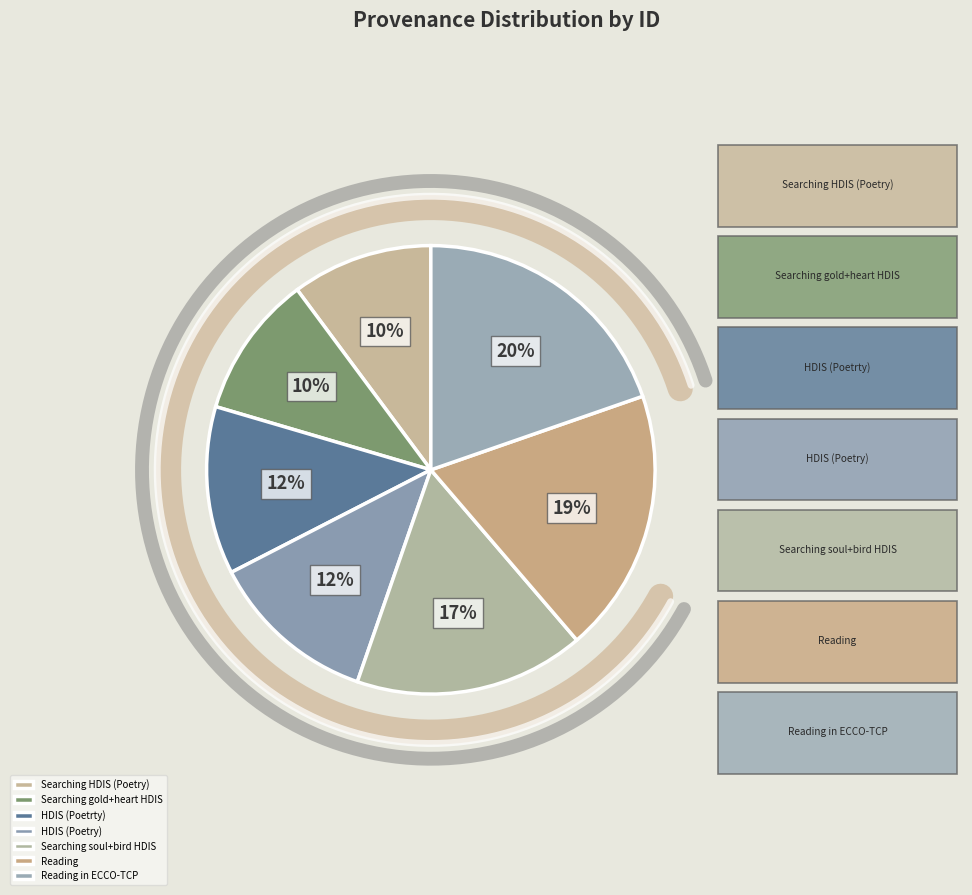

What is the largest slice in the pie chart?

Reading in ECCO-TCP